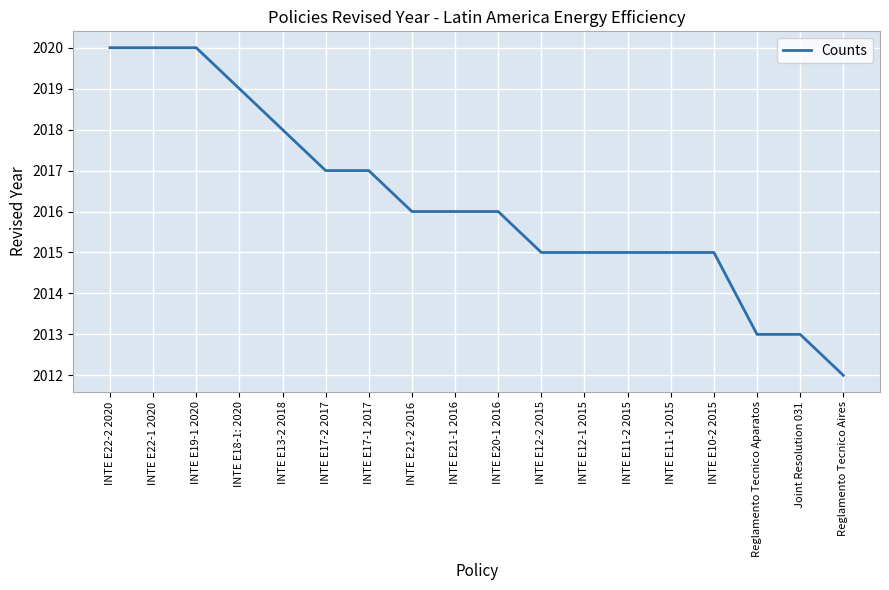

What is the maximum value shown in the chart?

2020